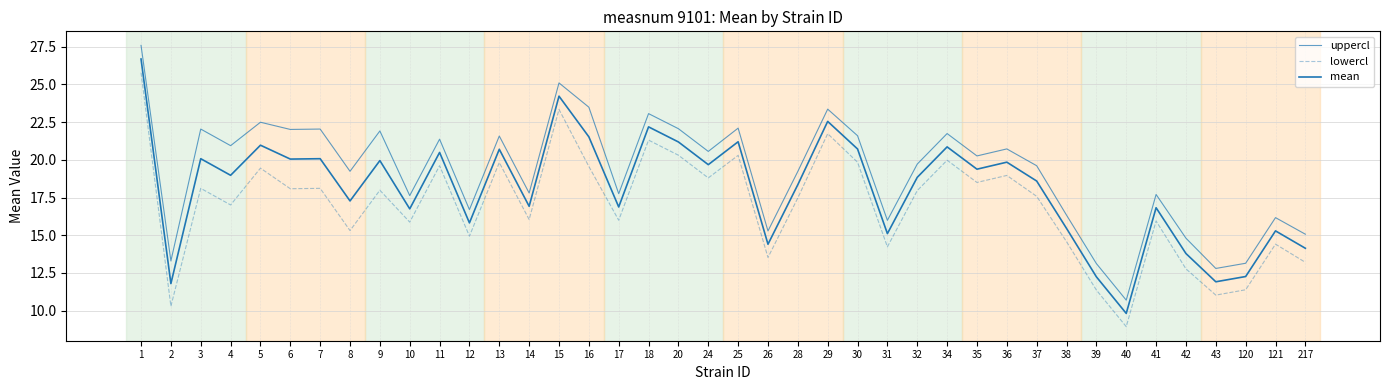

Rank the series by their maximum value, from lowest to highest.

lowercl, mean, uppercl